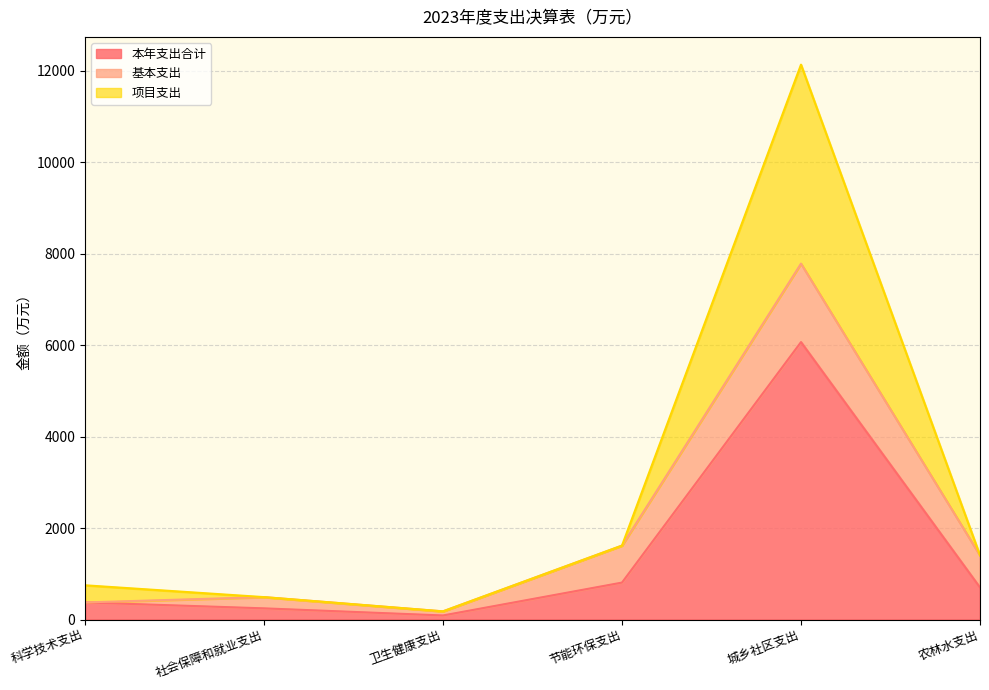

How many data points in 本年支出合计 are above 701?

3